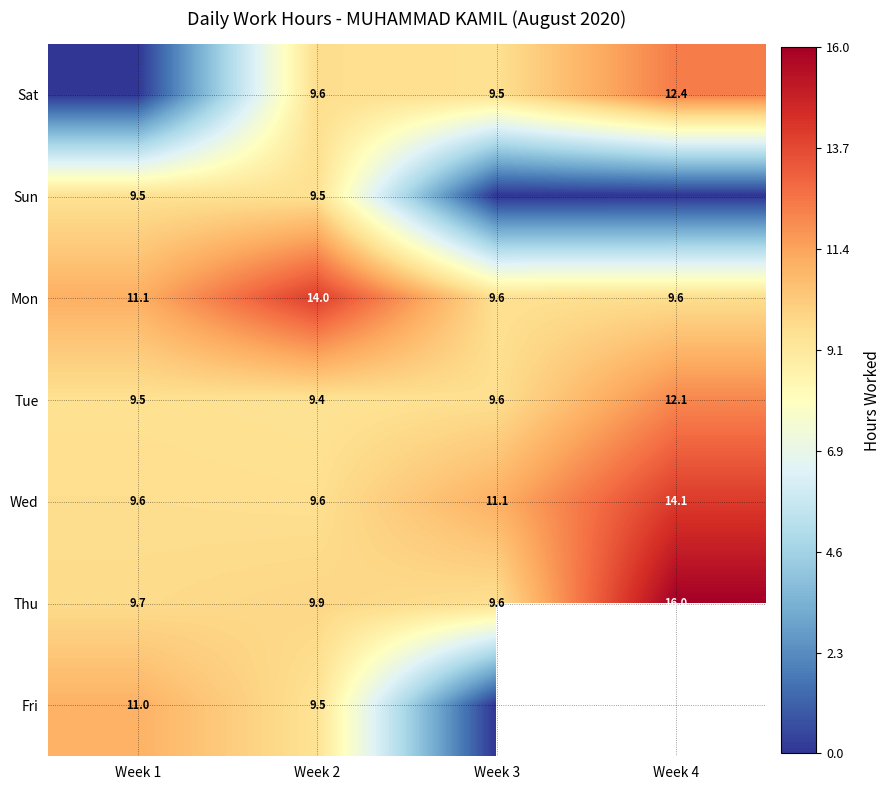

Count the number of categories in the chart.

4